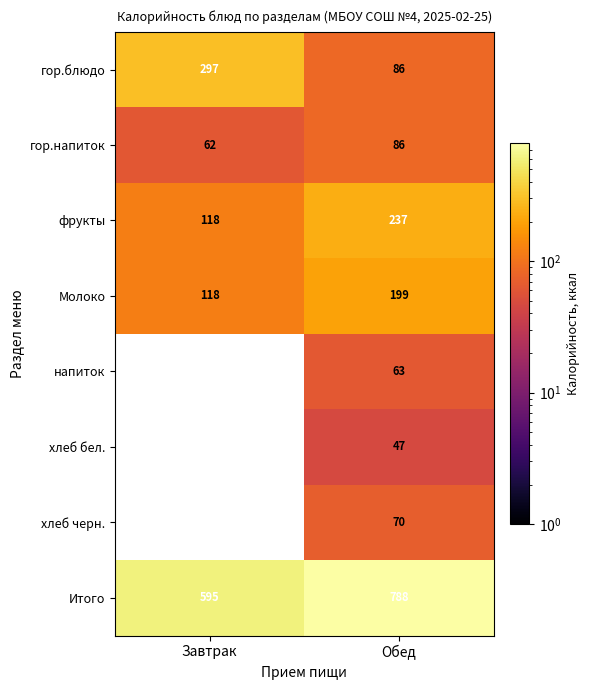

What is the smallest value displayed?

47.0